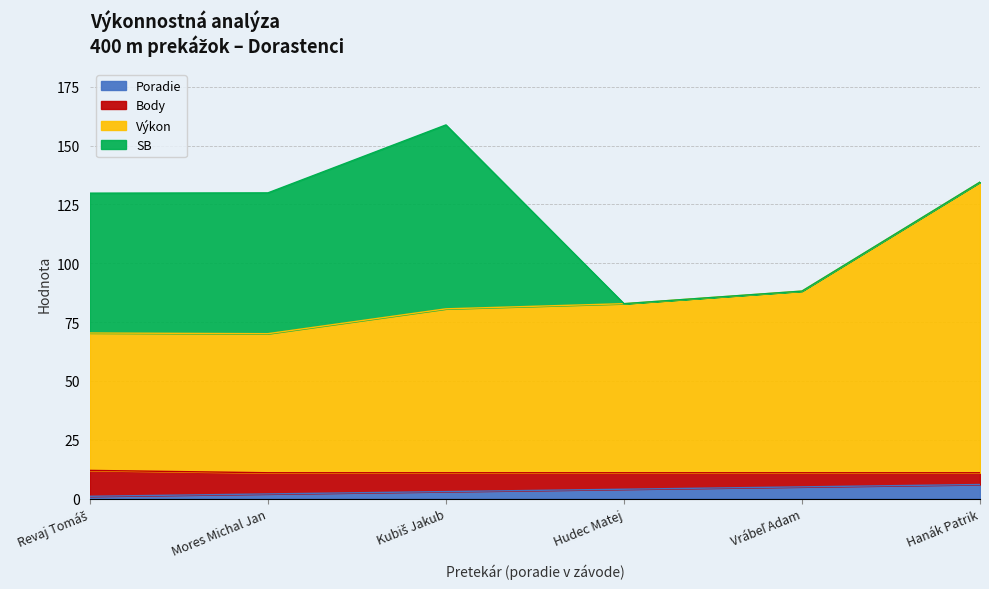

What is the value of the Výkon point at the 3rd from the left?

80.7